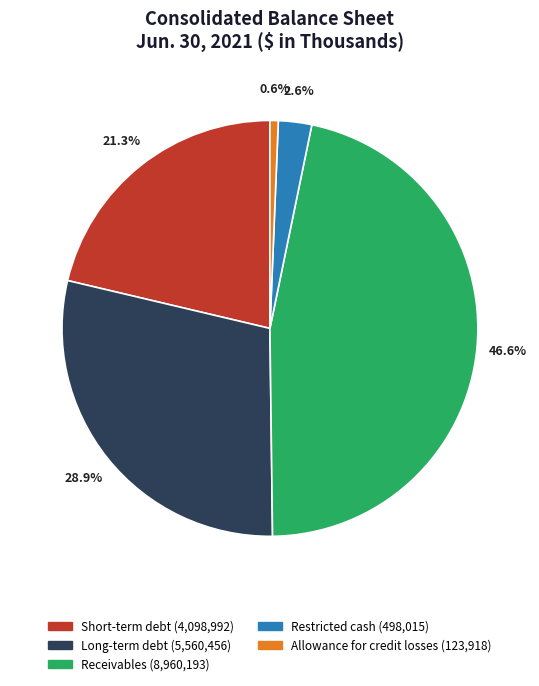

Which slice is the smallest?

Allowance for credit losses